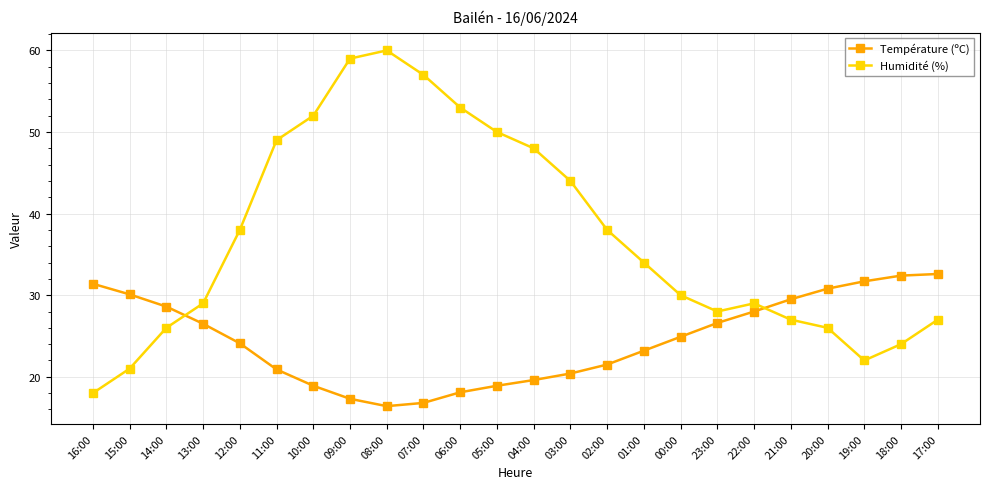

Between which two adjacent categories do Humidité (%) and Température (ºC) first intersect?

14:00 and 13:00